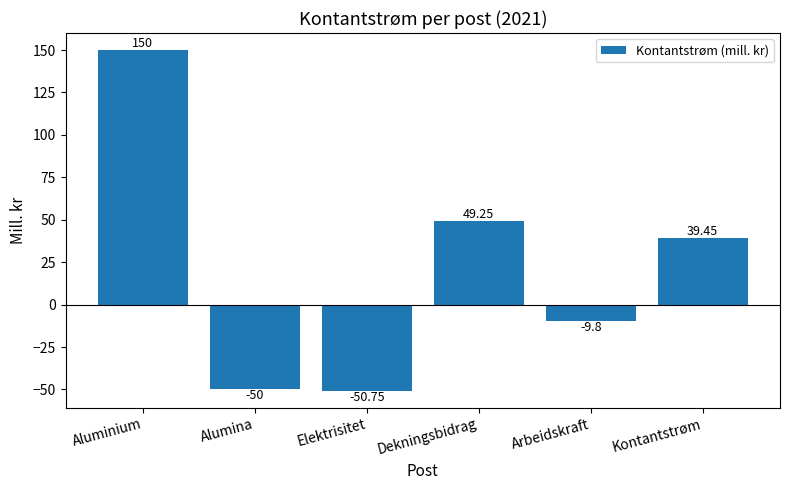

Where does the data first go above 39?

Aluminium